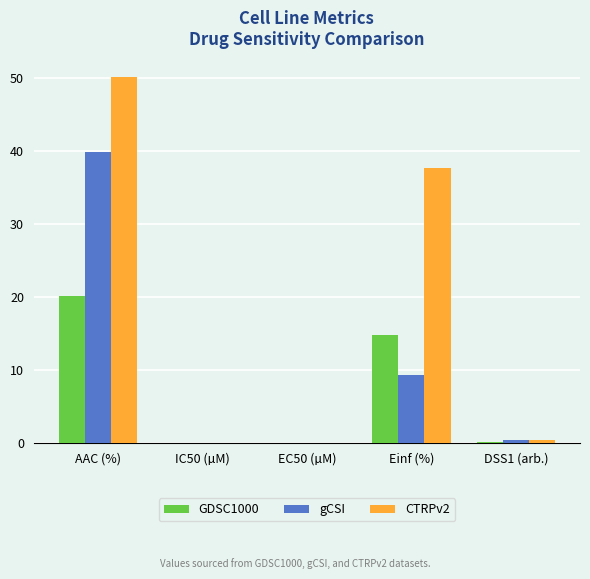

At which category does the chart reach its peak across all series?

AAC (%)